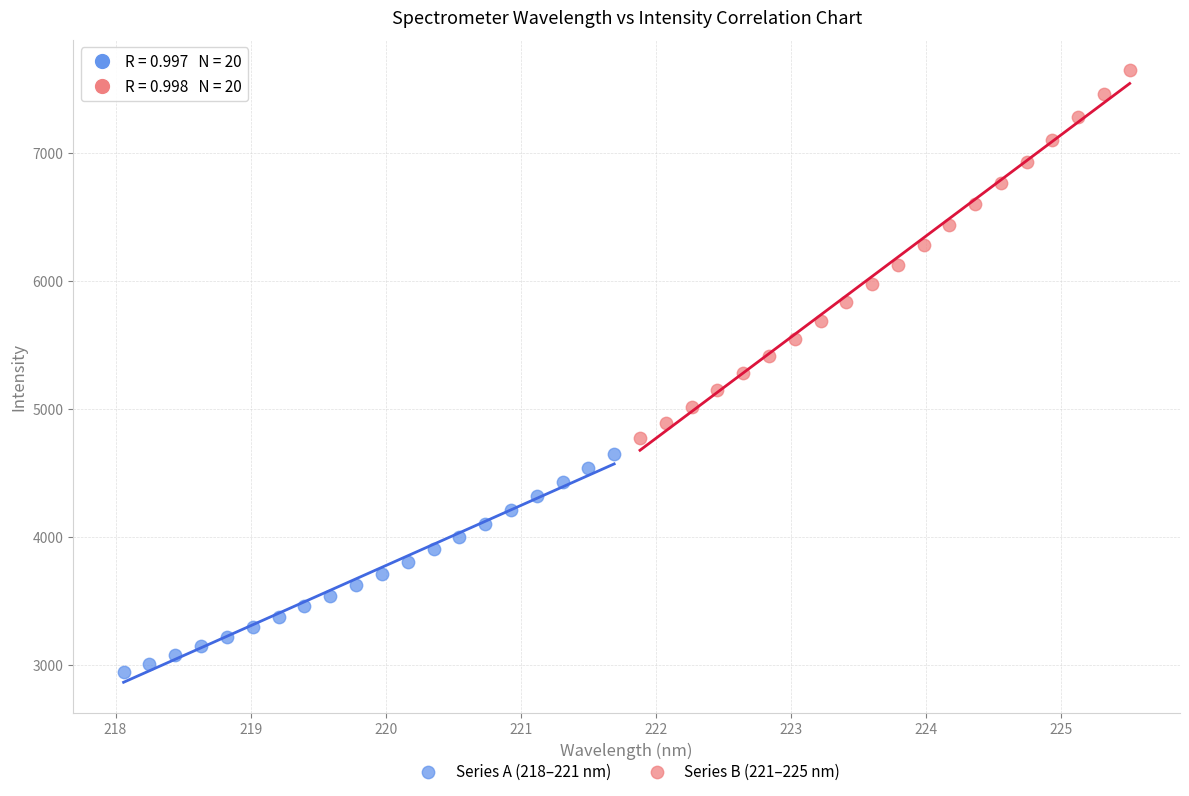

Which series has the widest spread of Y values?

Series B (221–225 nm)